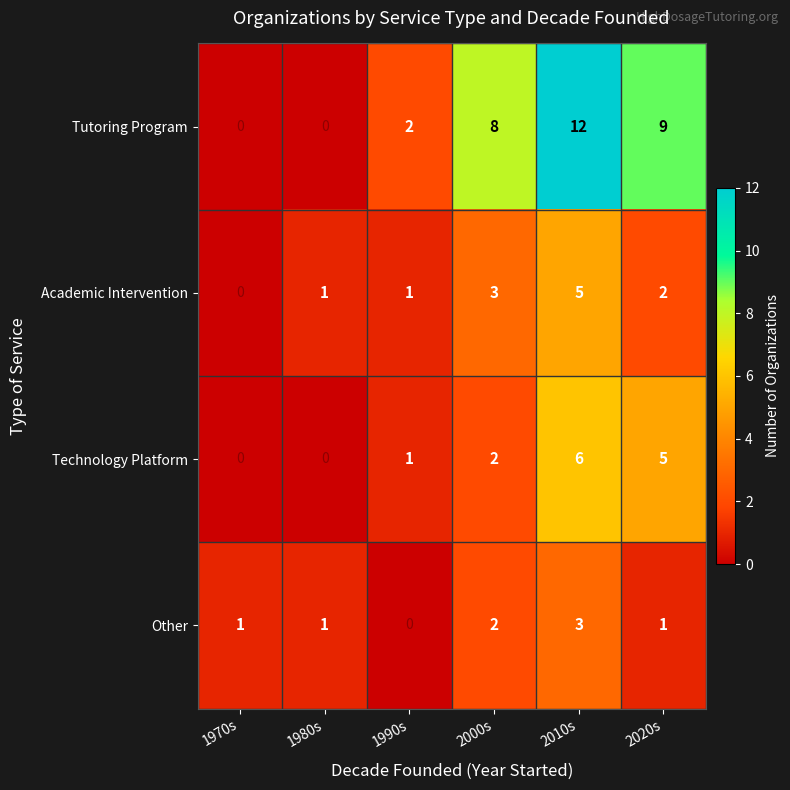

How many data points does each series have?

6